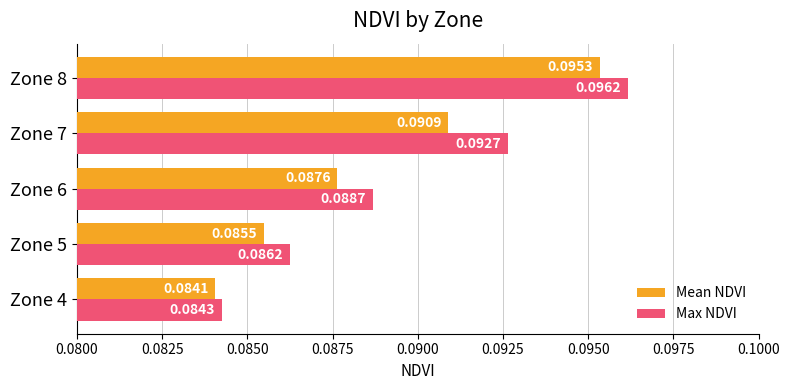

List the labels in order of Mean NDVI value, smallest first.

Zone 4, Zone 5, Zone 6, Zone 7, Zone 8